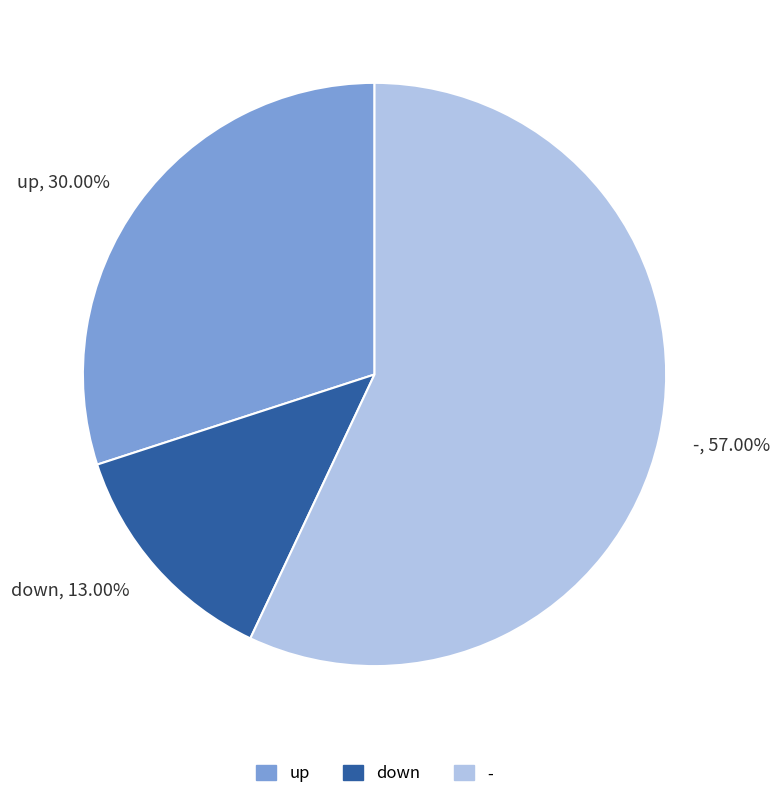

Does down represent more than half of the total?

No